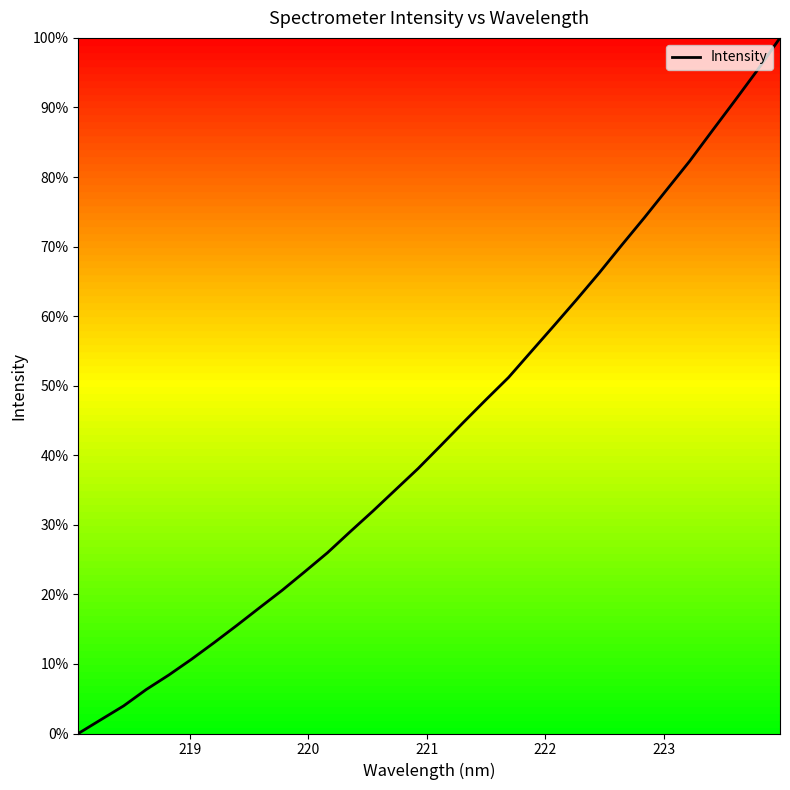

What is the greatest value displayed?

100.0